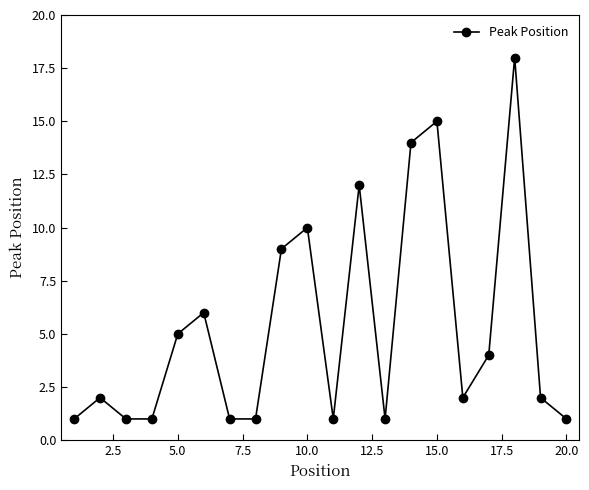

How many interior local peaks (higher than both neighbors) does the data have?

6